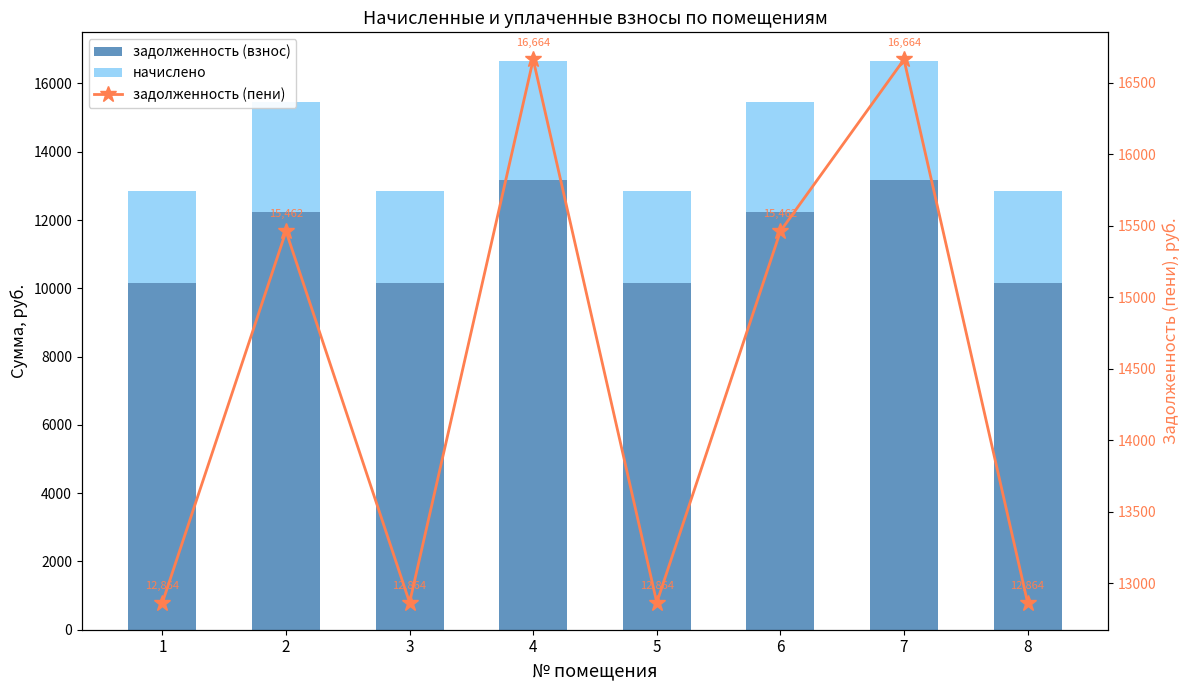

Which series has the largest total across all categories?

задолженность (пени)